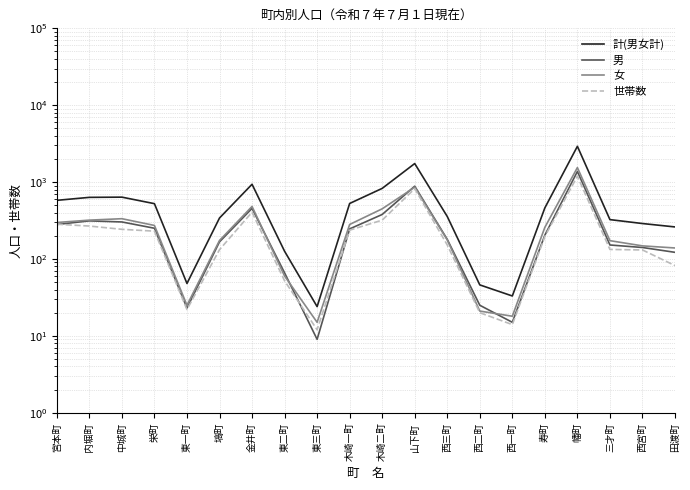

True or false: 女 has a value of 569 at 内堀町.

False